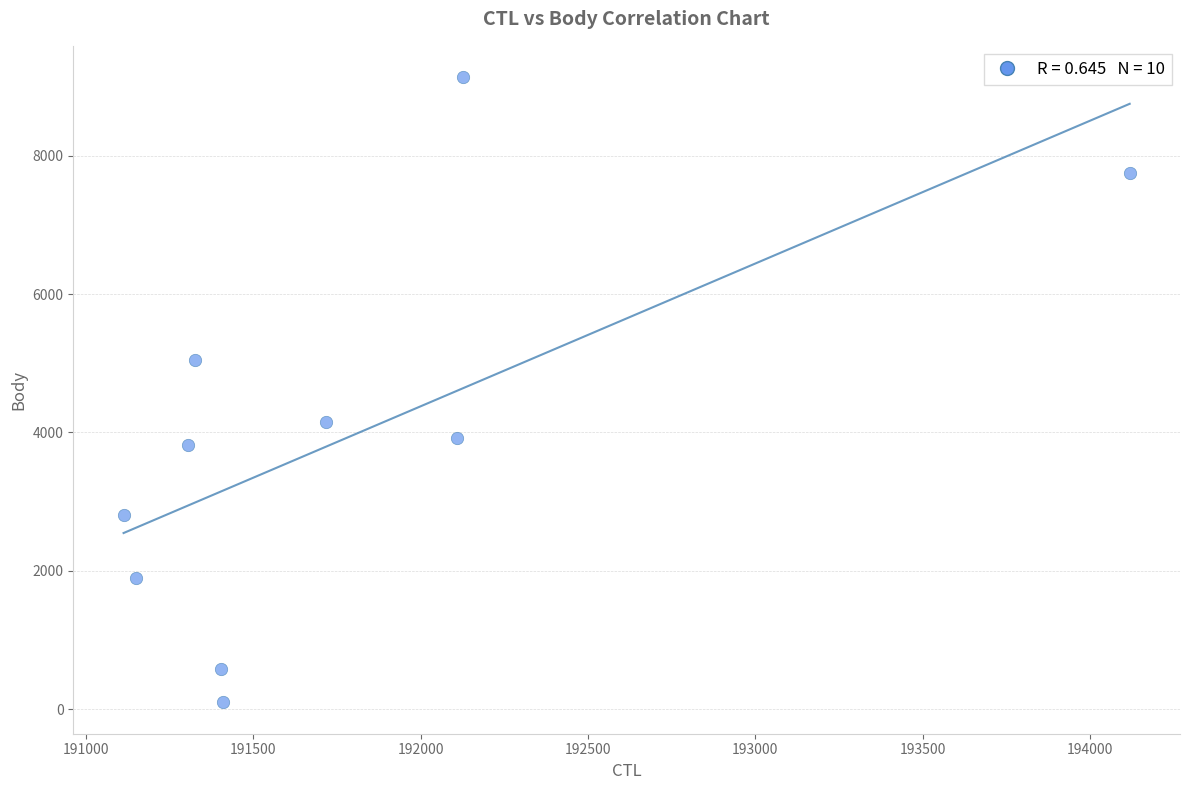

What is the range of Y values (max minus min)?

9032